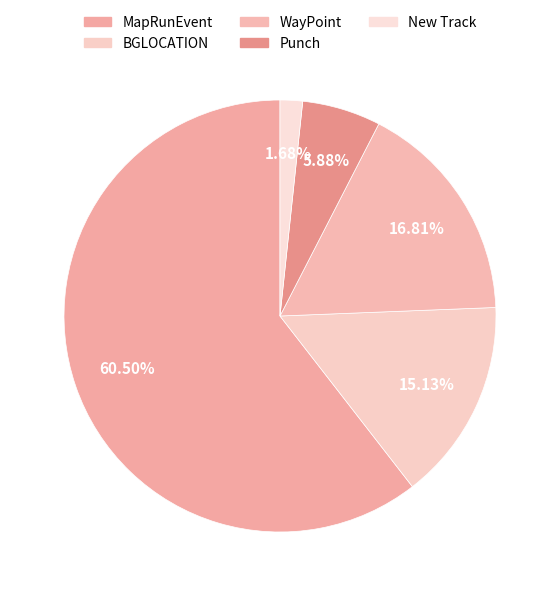

To the nearest percent, what percentage of the pie is Punch?

6%